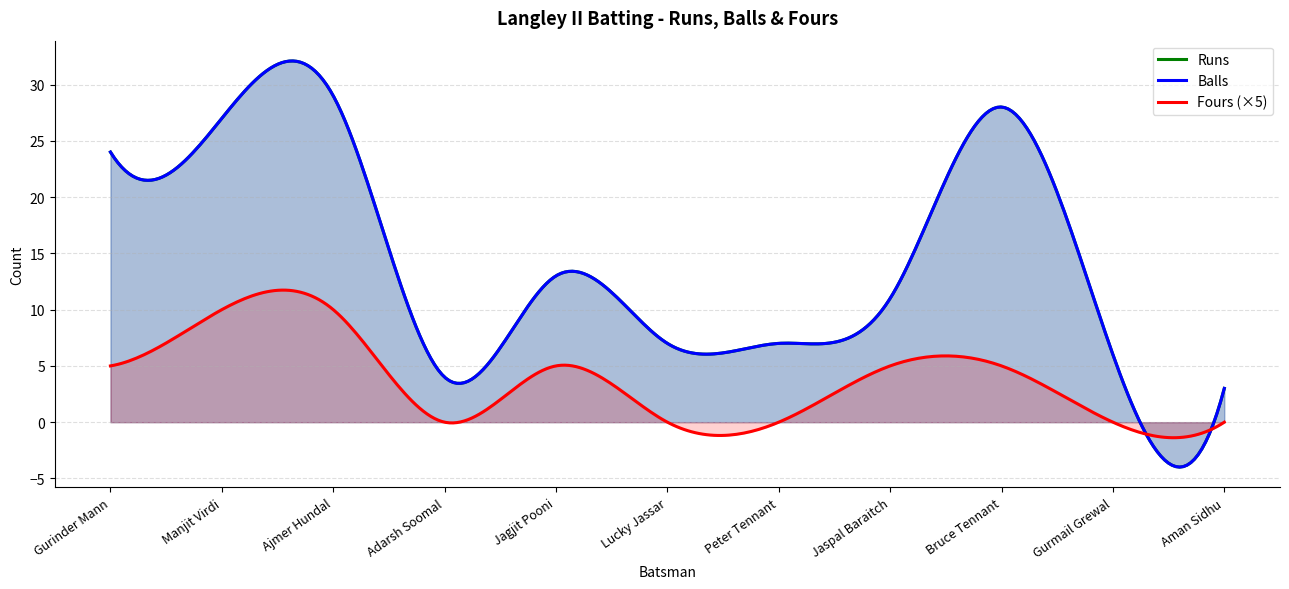

Reading right to left, list all the values displayed in this chart.

Runs: Aman Sidhu=3	Gurmail Grewal=6	Bruce Tennant=28	Jaspal Baraitch=11	Peter Tennant=7	Lucky Jassar=7	Jagjit Pooni=13	Adarsh Soomal=4	Ajmer Hundal=29	Manjit Virdi=27	Gurinder Mann=24
Balls: Aman Sidhu=3	Gurmail Grewal=6	Bruce Tennant=28	Jaspal Baraitch=11	Peter Tennant=7	Lucky Jassar=7	Jagjit Pooni=13	Adarsh Soomal=4	Ajmer Hundal=29	Manjit Virdi=27	Gurinder Mann=24
Fours: Aman Sidhu=0	Gurmail Grewal=0	Bruce Tennant=1	Jaspal Baraitch=1	Peter Tennant=0	Lucky Jassar=0	Jagjit Pooni=1	Adarsh Soomal=0	Ajmer Hundal=2	Manjit Virdi=2	Gurinder Mann=1